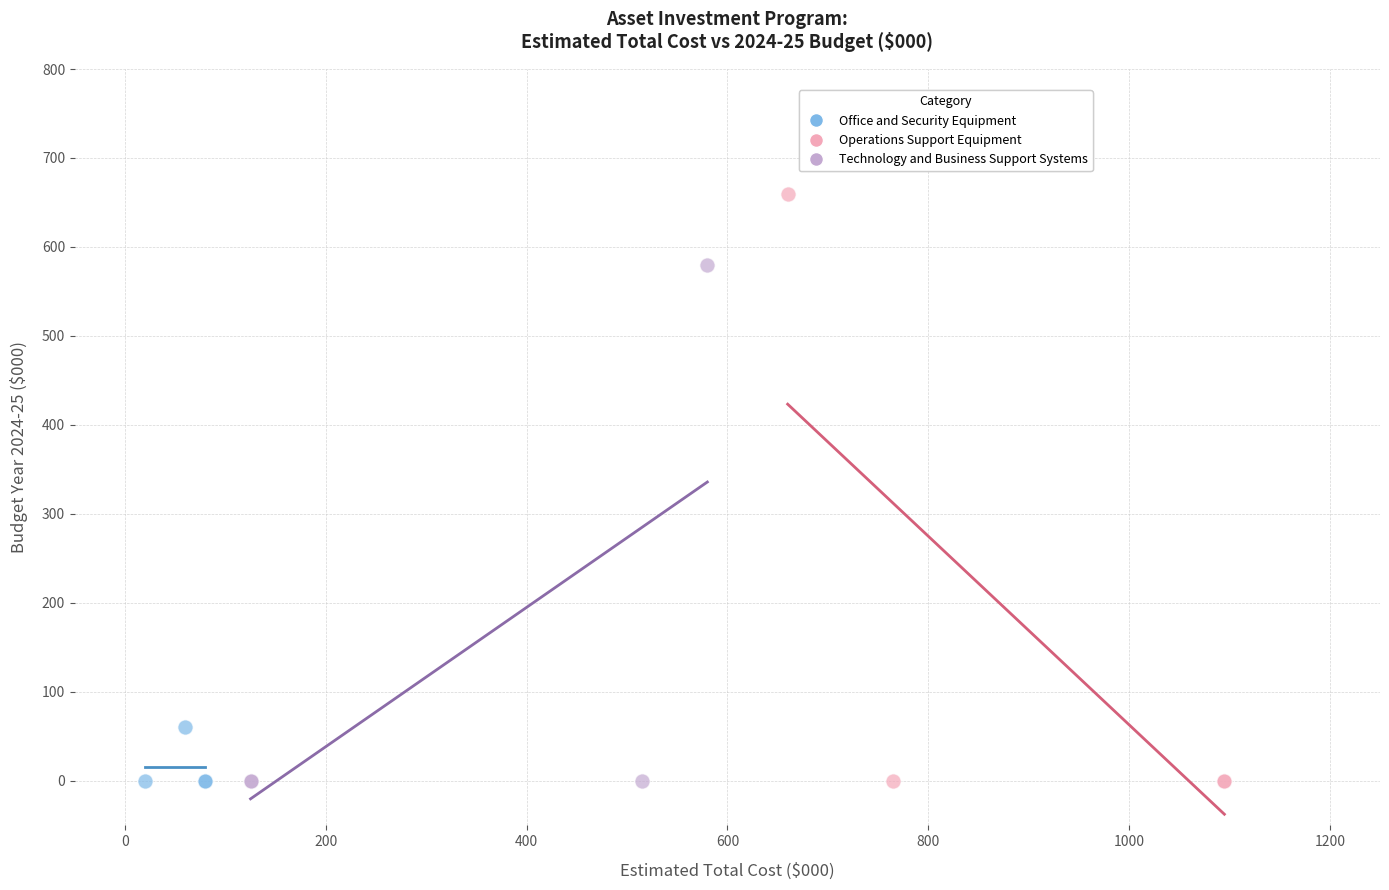

Which series reaches the maximum Y coordinate?

Operations Support Equipment